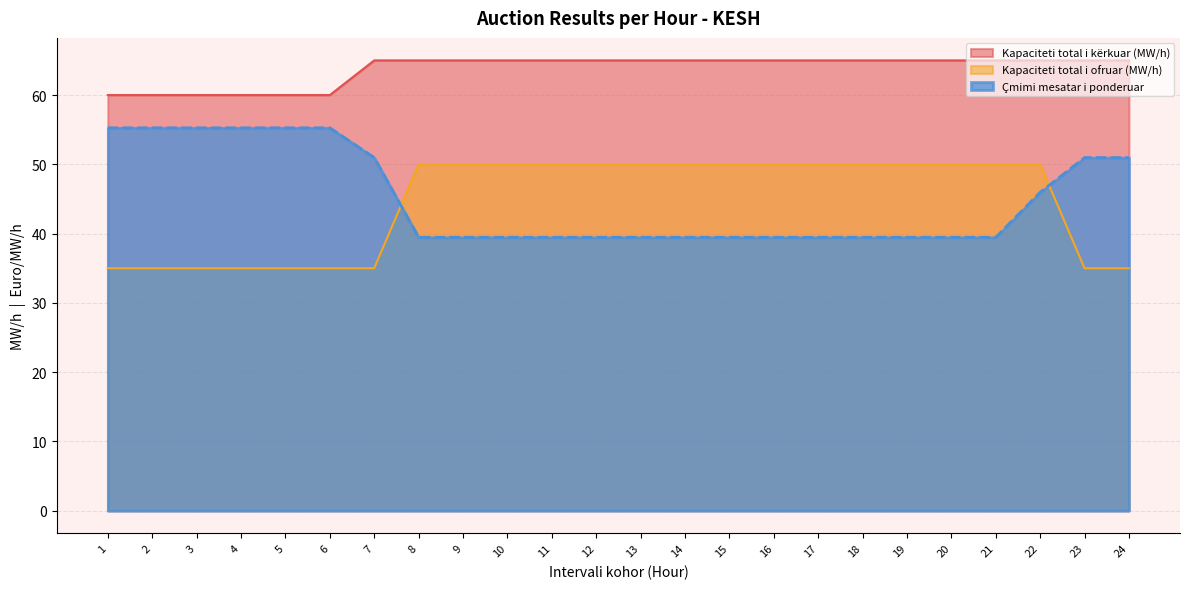

What is the difference between the maximum and minimum values in the Kapaciteti total i kërkuar (MW/h) series?

5.0